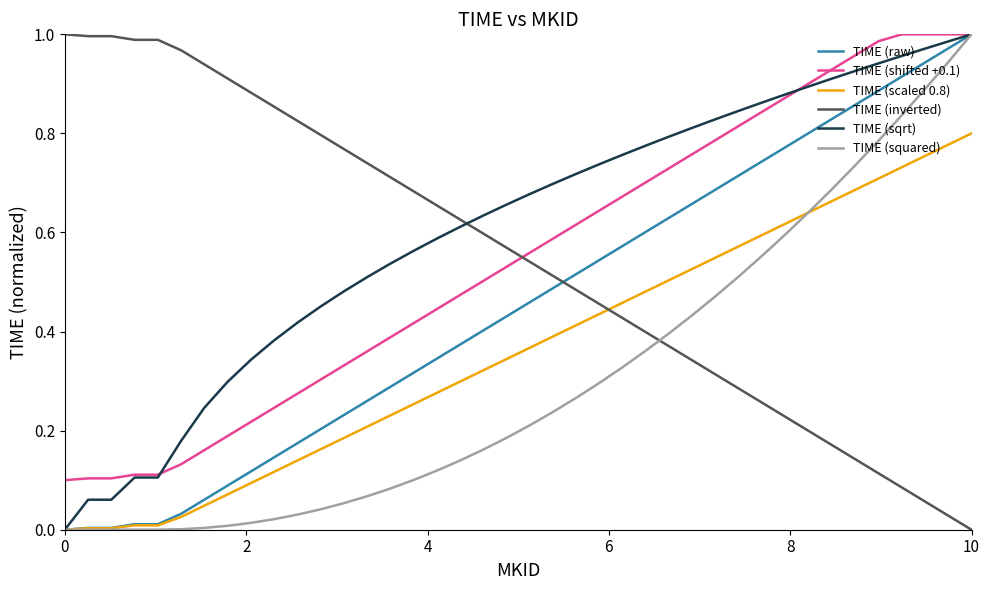

Does the chart display data point markers on the line(s)?

No